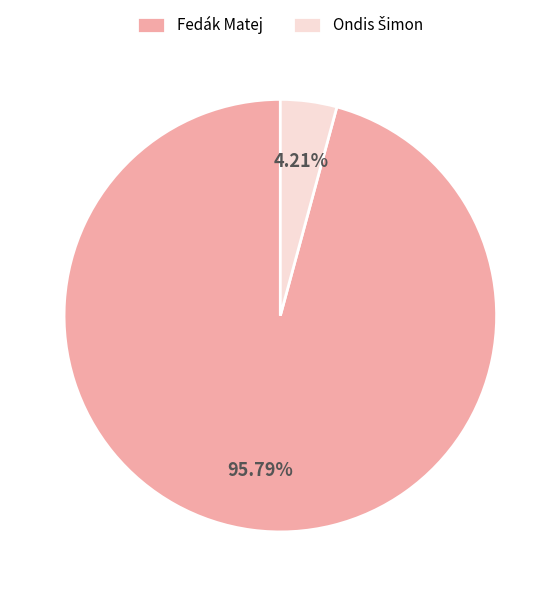

The Fedák Matej slice represents 81% of the pie. True or false?

False